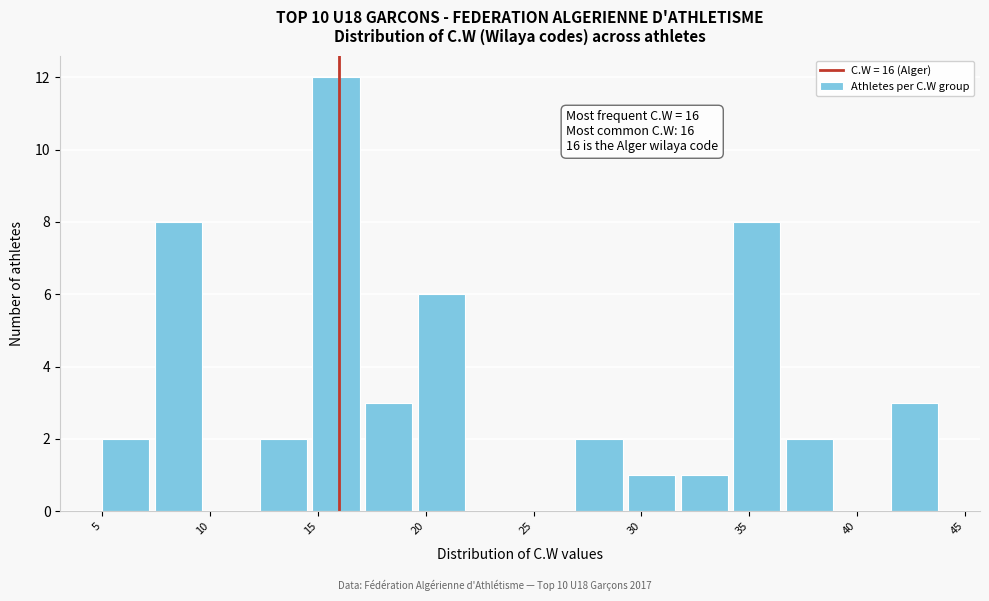

Which range on the x-axis has the tallest bar?

15.0 to 17.0